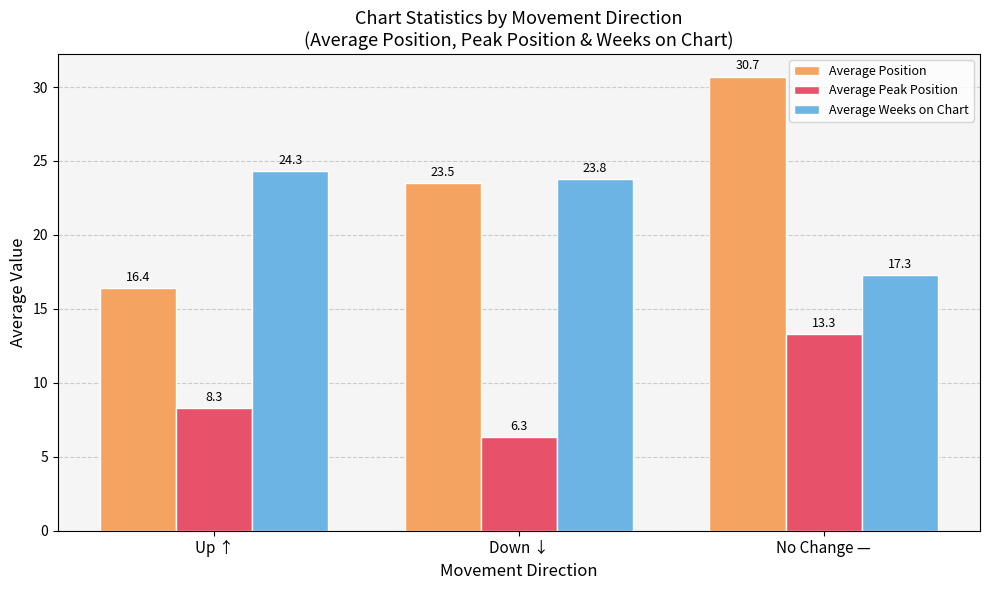

Is the value of Average Peak Position at No Change — greater than the value of Average Weeks on Chart at Down ↓?

No